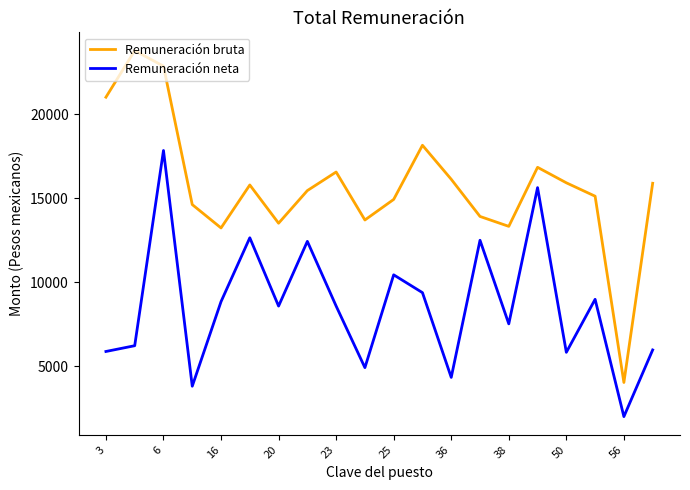

What are all the series names shown in the legend?

Remuneración bruta, Remuneración neta